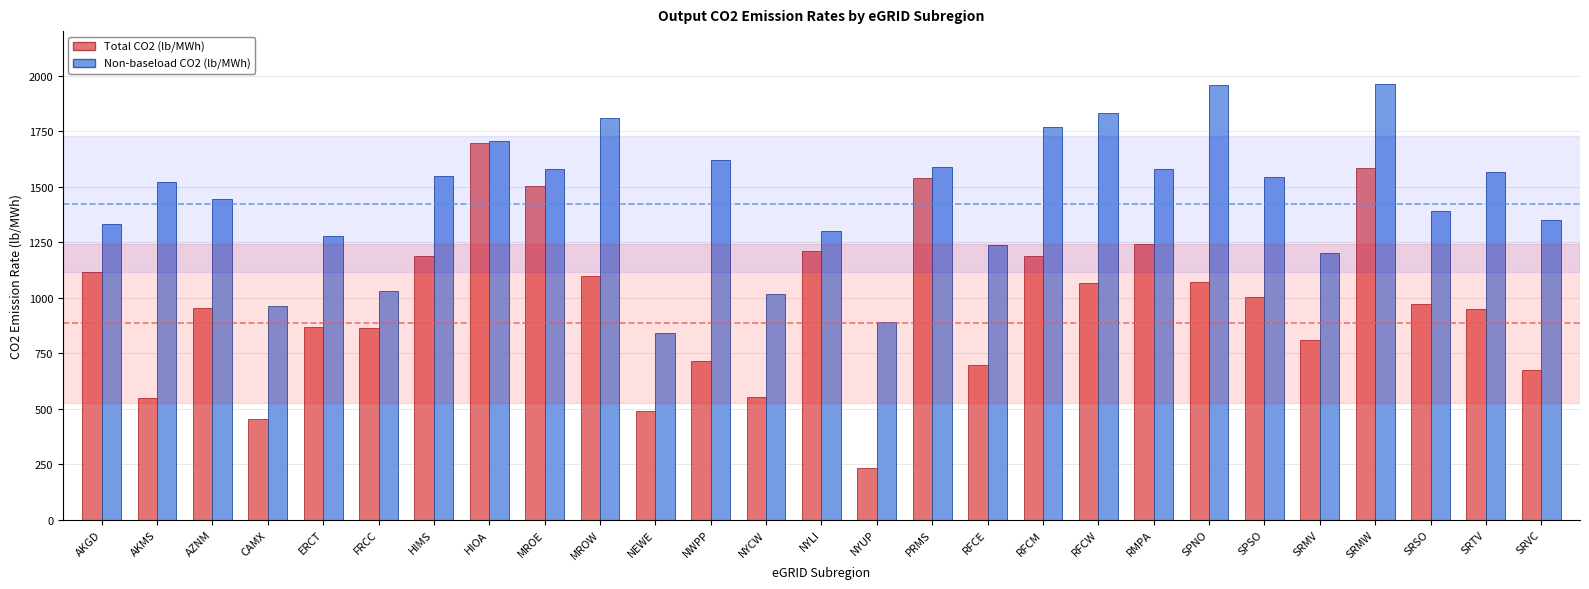

Rank the series at SPNO from lowest to highest value.

Total CO2 (lb/MWh), Non-baseload CO2 (lb/MWh)